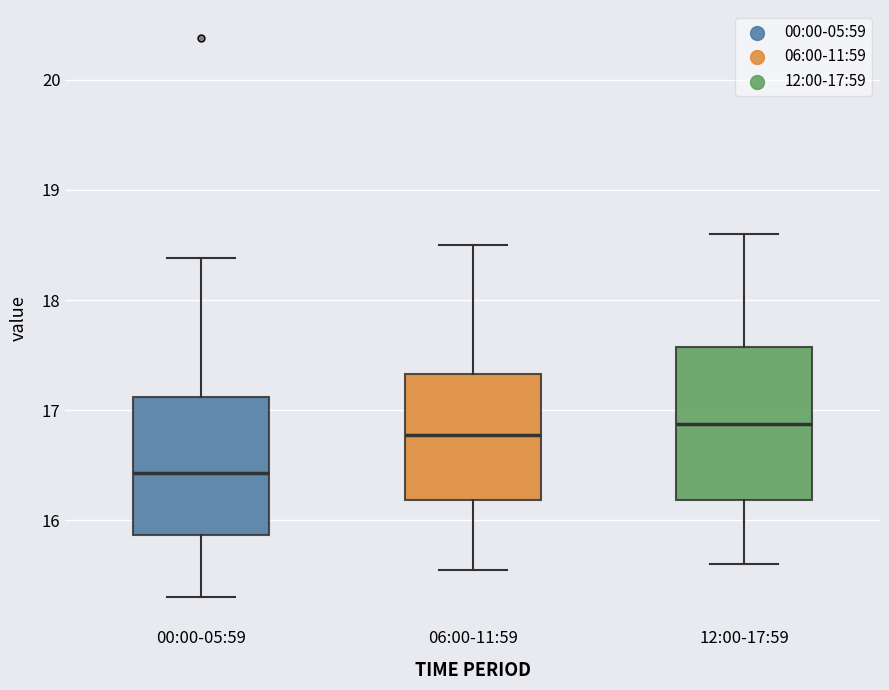

Which box has the lowest median line?

00:00-05:59